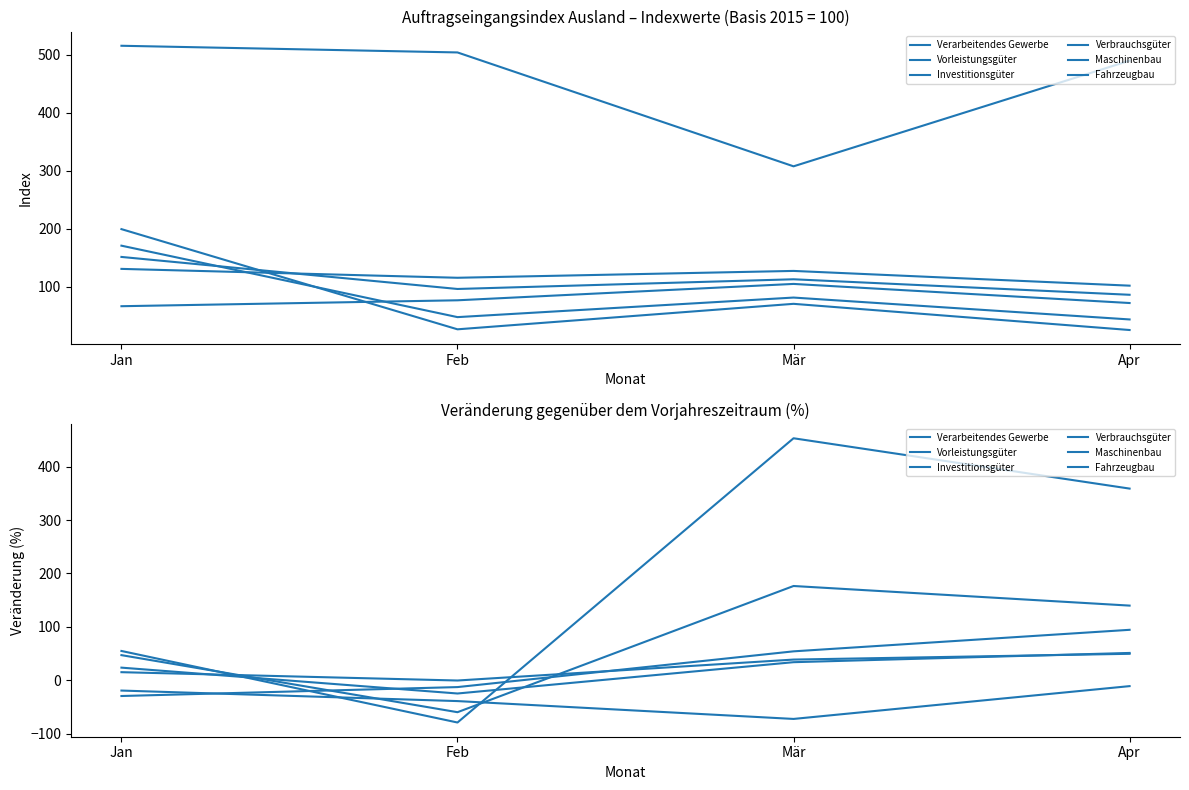

What are all the series names shown in the legend?

Verarbeitendes Gewerbe, Vorleistungsgüter, Investitionsgüter, Verbrauchsgüter, Maschinenbau, Fahrzeugbau